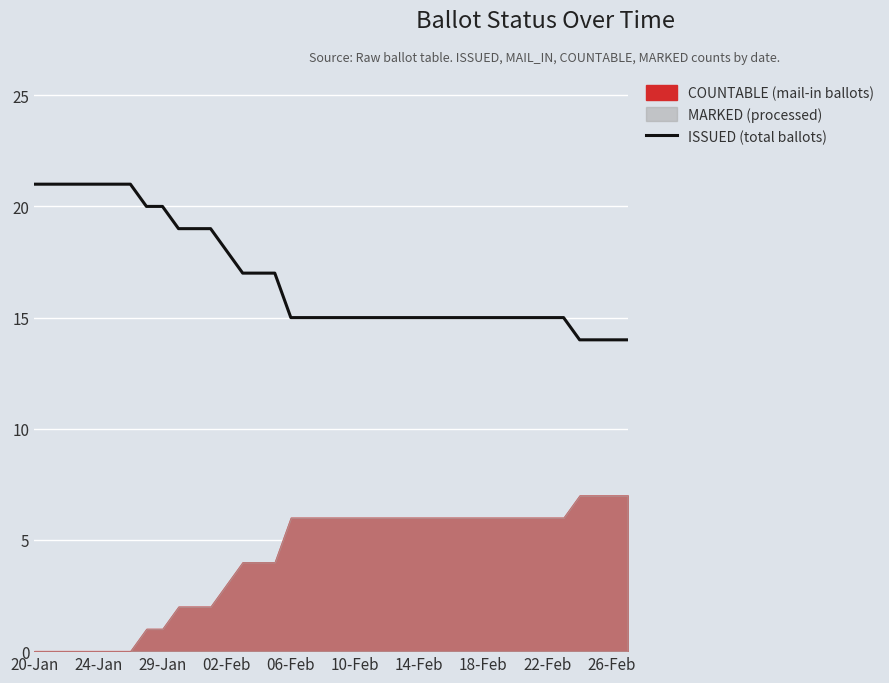

What is the value of the 30th point from the left?

15